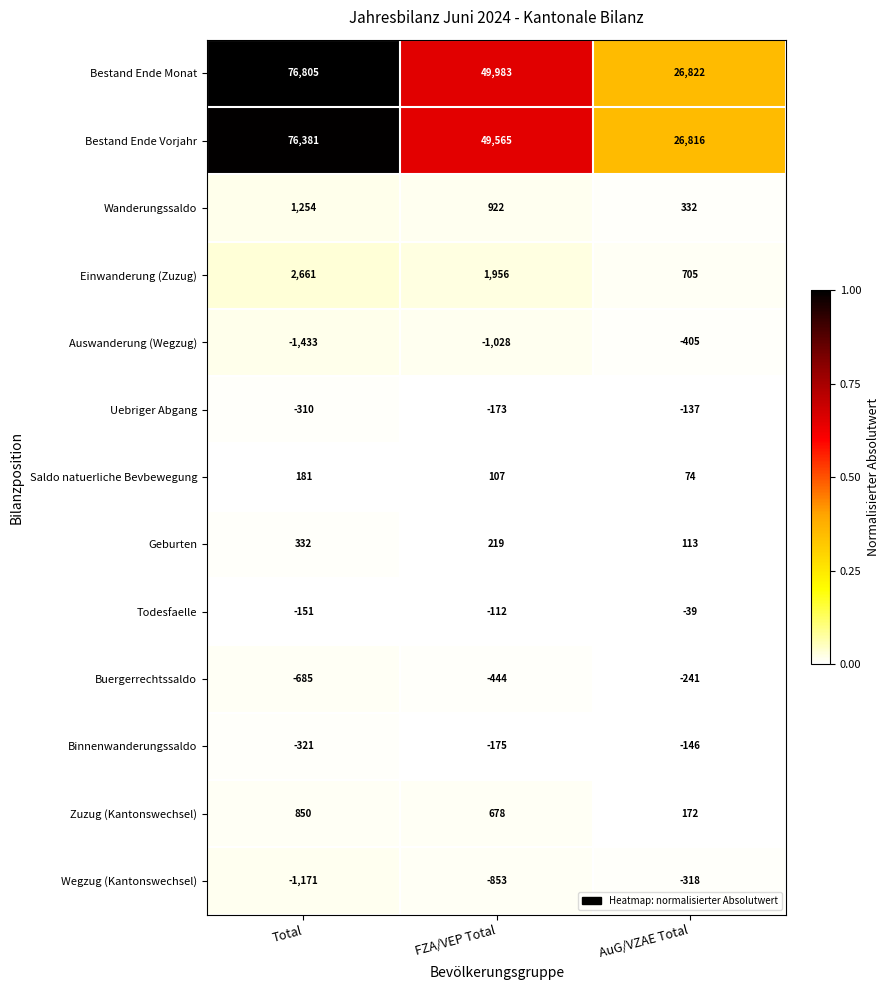

The Geburten series shows 373 at FZA/VEP Total. True or false?

False